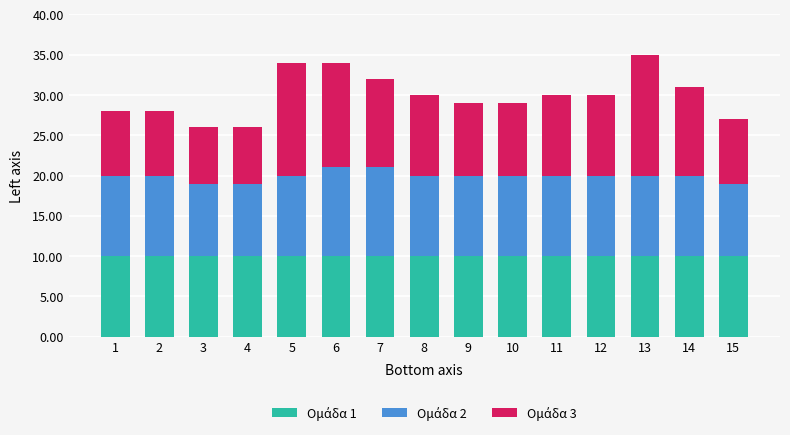

What is the total value across all series at 1?

28